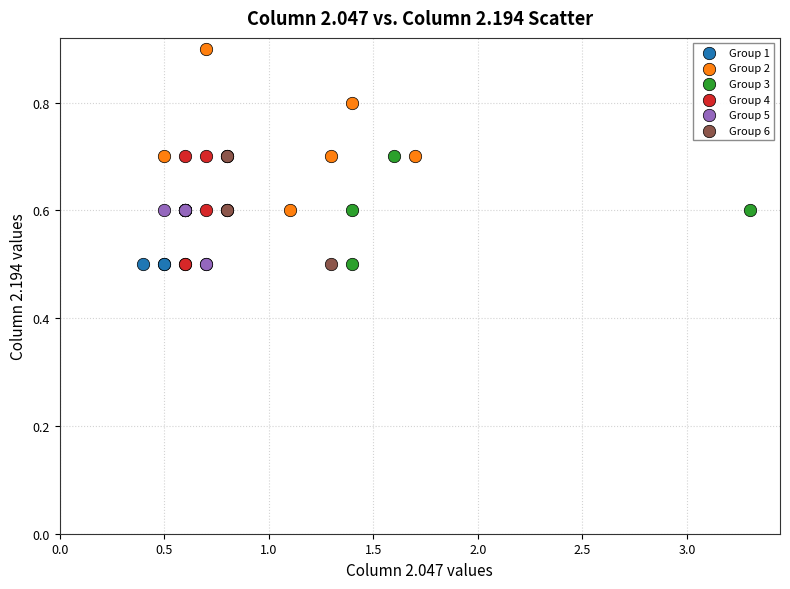

Which series has the largest Y range (max minus min)?

Group 2